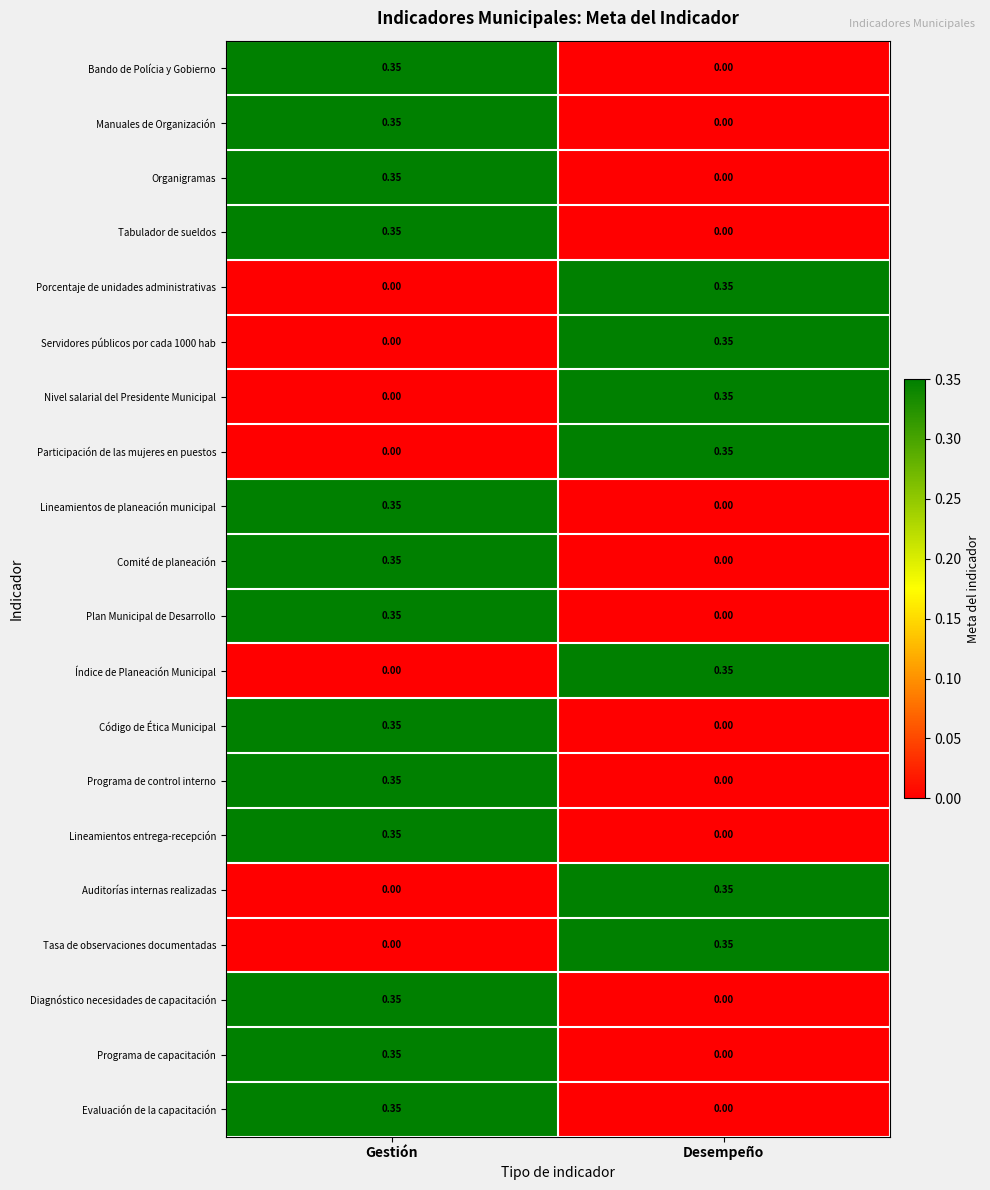

List the labels in order of Servidores públicos por cada 1000 hab value, smallest first.

Gestión, Desempeño